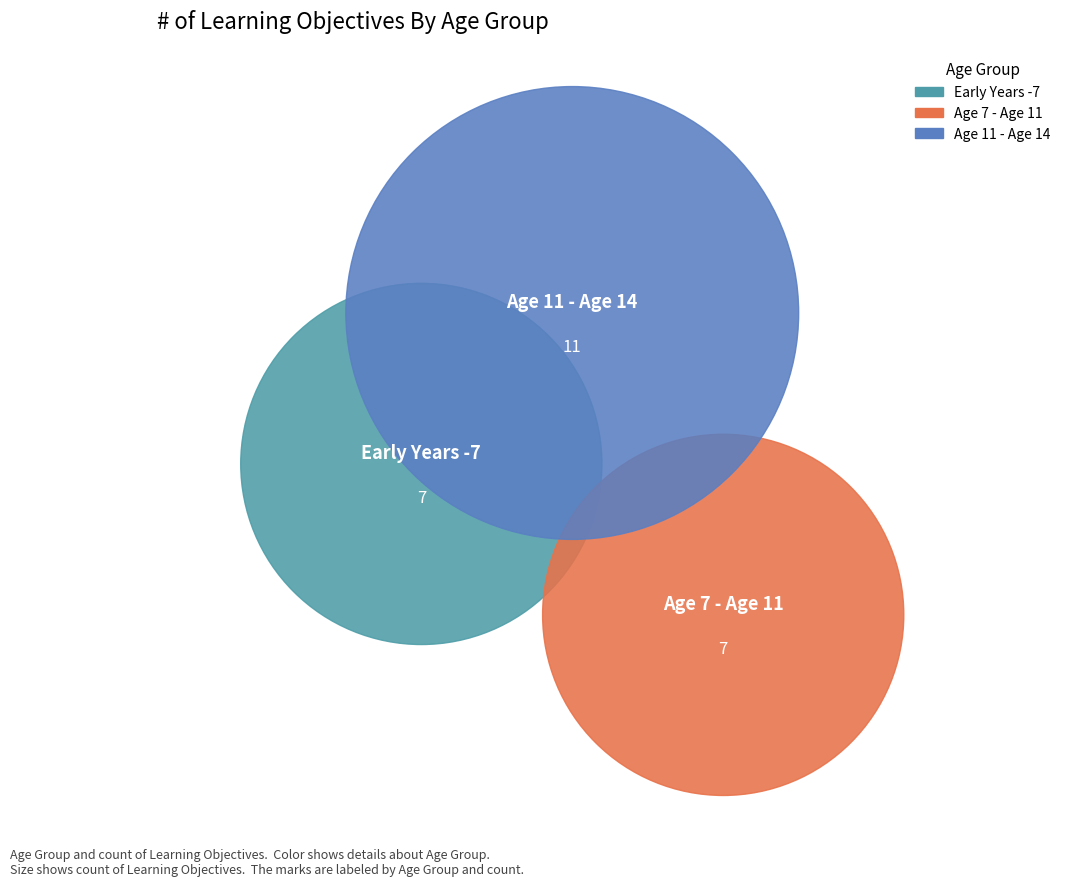

To the nearest percent, what is the average slice percentage?

33%